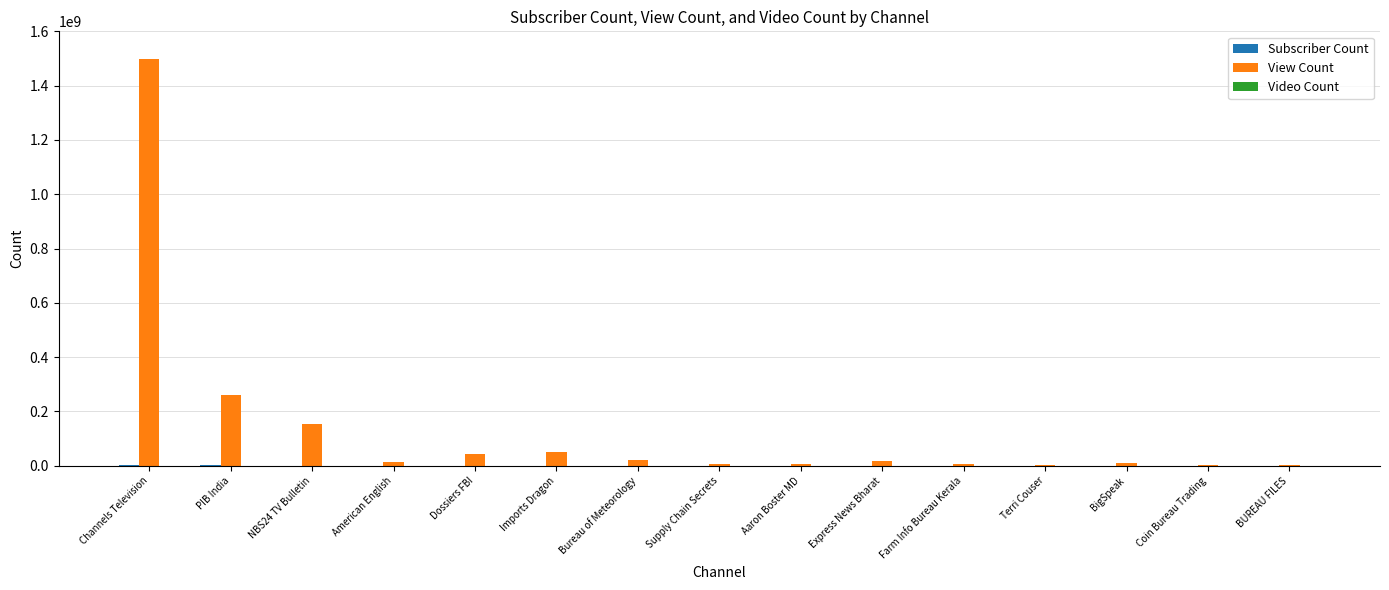

Which series changed the most between Channels Television and Terri Couser?

View Count